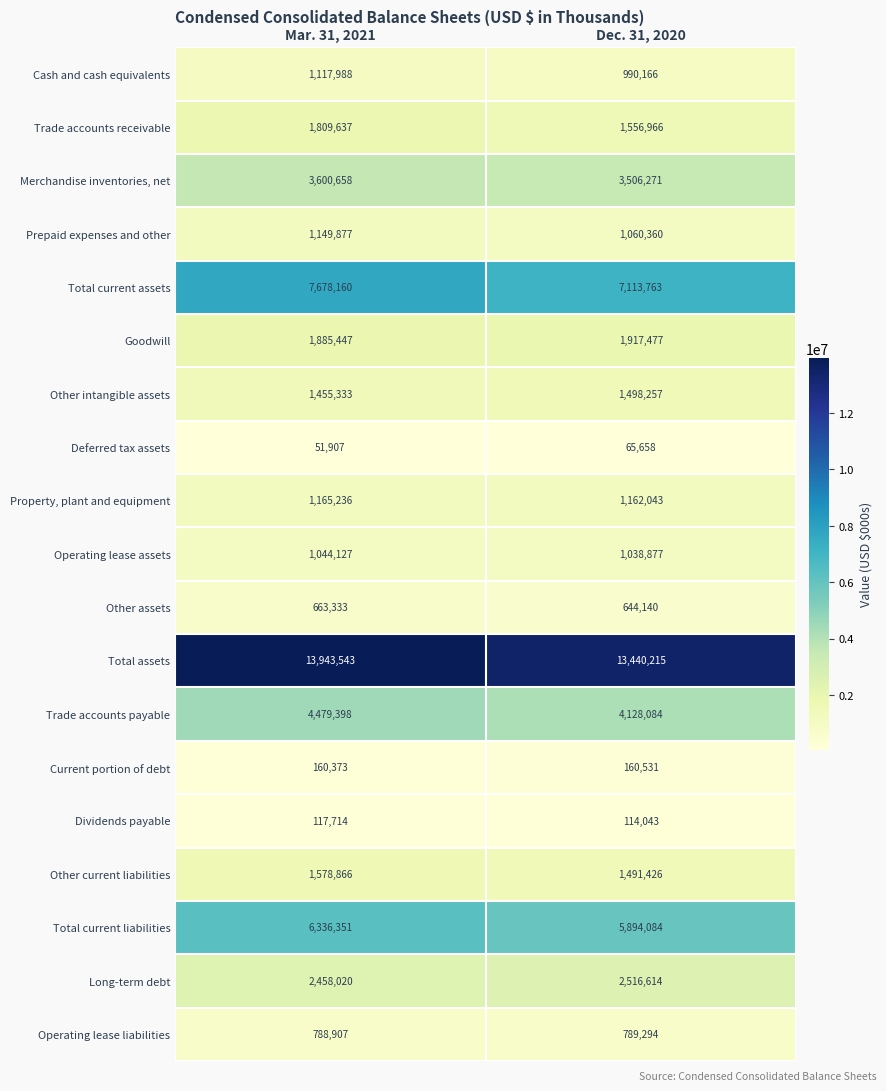

Where is Trade accounts receivable nearest to the value 1683301?

Dec. 31, 2020